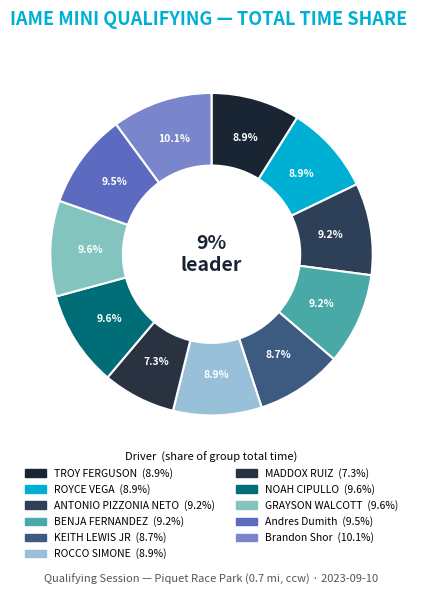

Do GRAYSON WALCOTT and Andres Dumith together represent more than half of the pie?

No